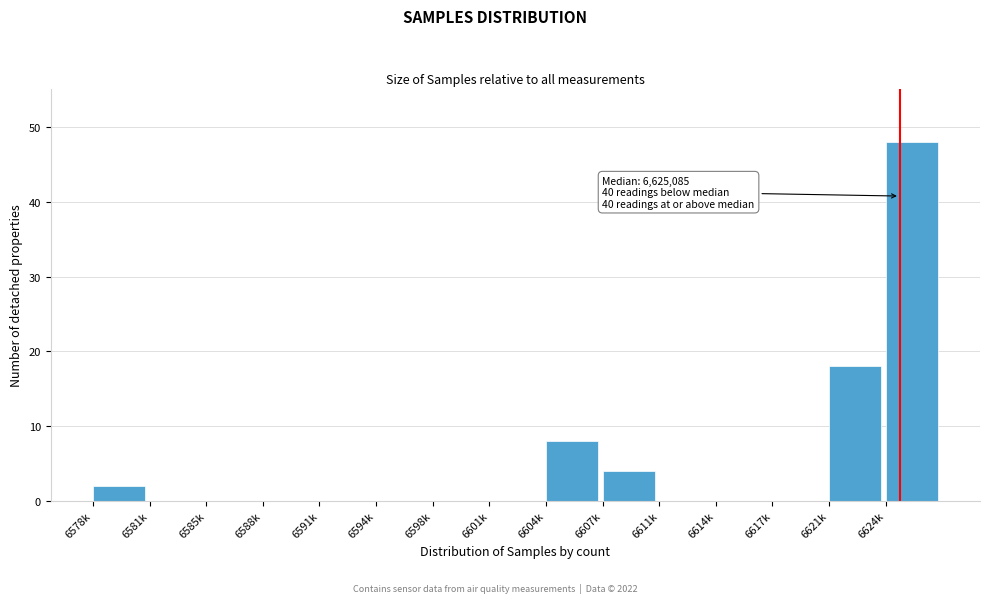

Reading left to right, list all the values displayed in this chart.

6578k=2	6581k=0	6585k=0	6588k=0	6591k=0	6594k=0	6598k=0	6601k=0	6604k=8	6607k=4	6611k=0	6614k=0	6617k=0	6621k=18	6624k=48